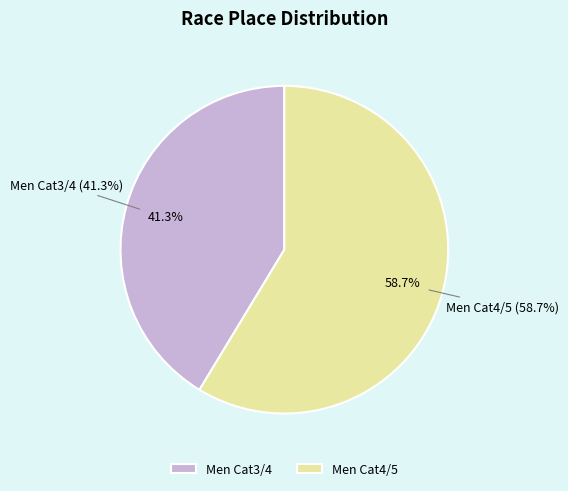

Which category has the biggest portion of the pie?

Men Cat4/5